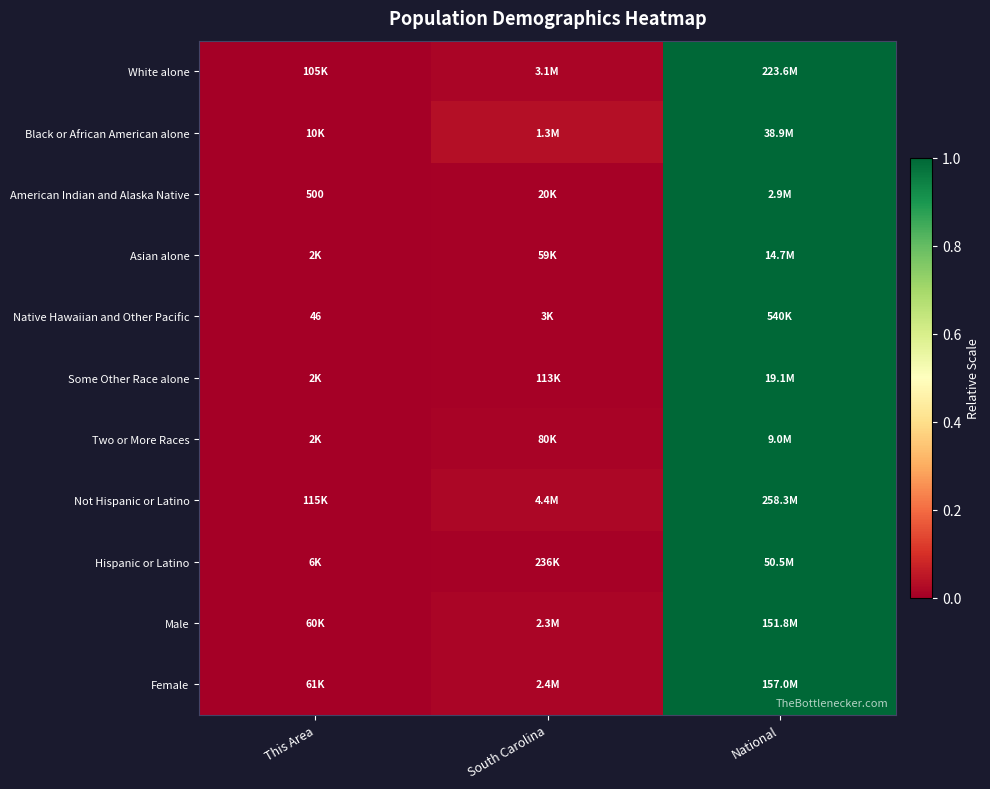

Rank the categories by Asian alone value from lowest to highest.

This Area, South Carolina, National